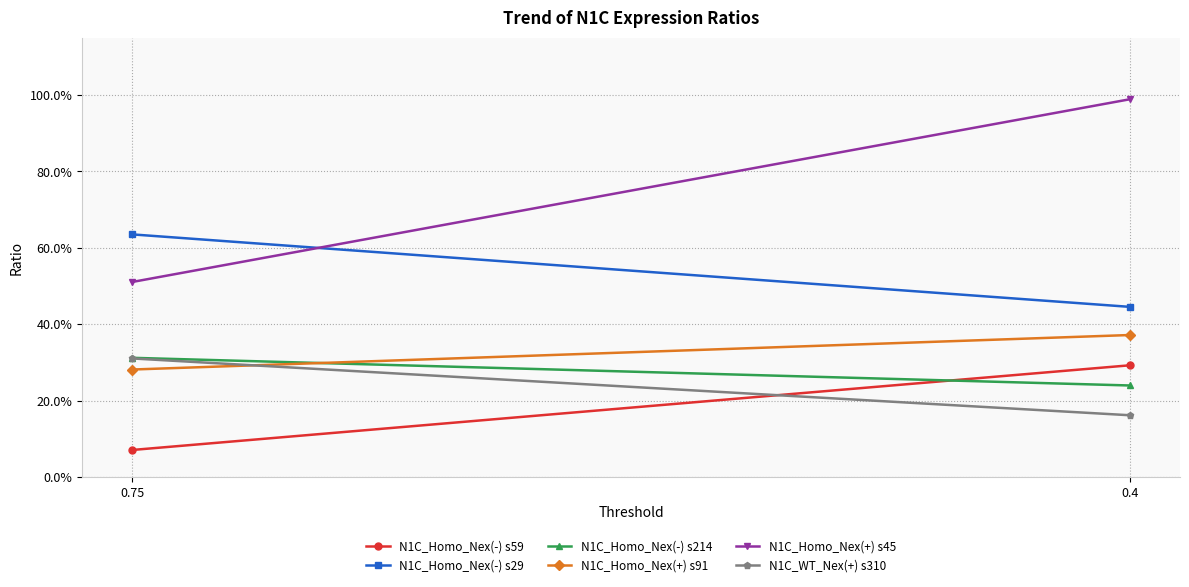

At which label does N1C_Homo_Nex(+) s91 reach its minimum?

0.75